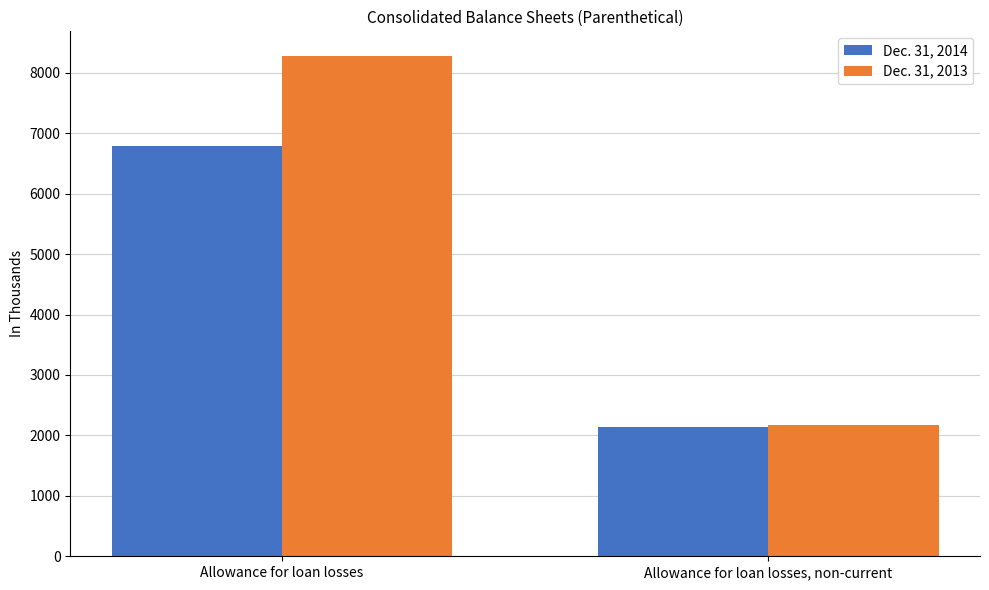

The Dec. 31, 2014 series shows 6794 at Allowance for loan losses. True or false?

True